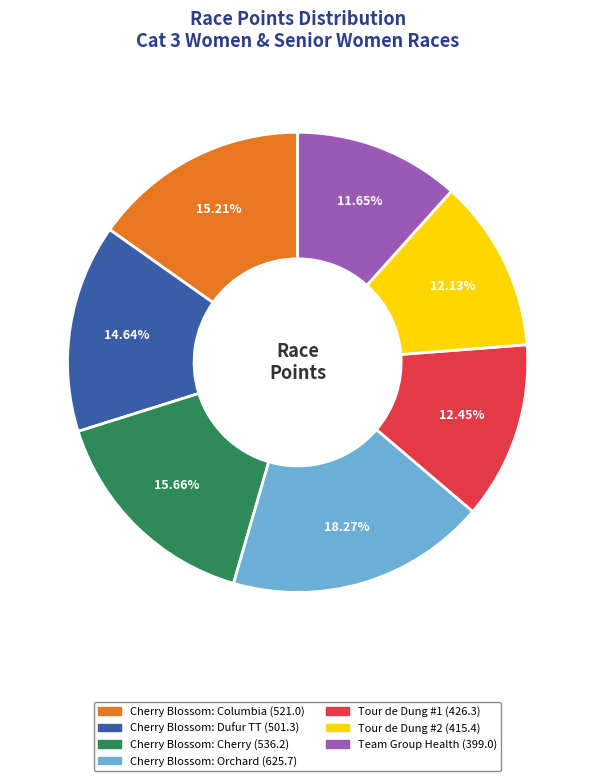

Which slice is the largest?

Cherry Blossom: Orchard